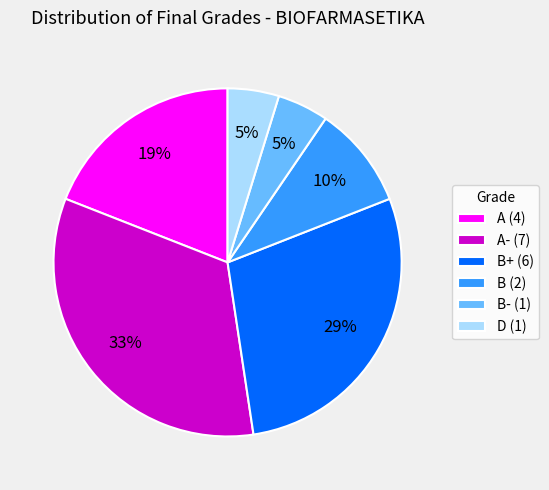

To the nearest percent, what percentage of the pie is D (1)?

5%